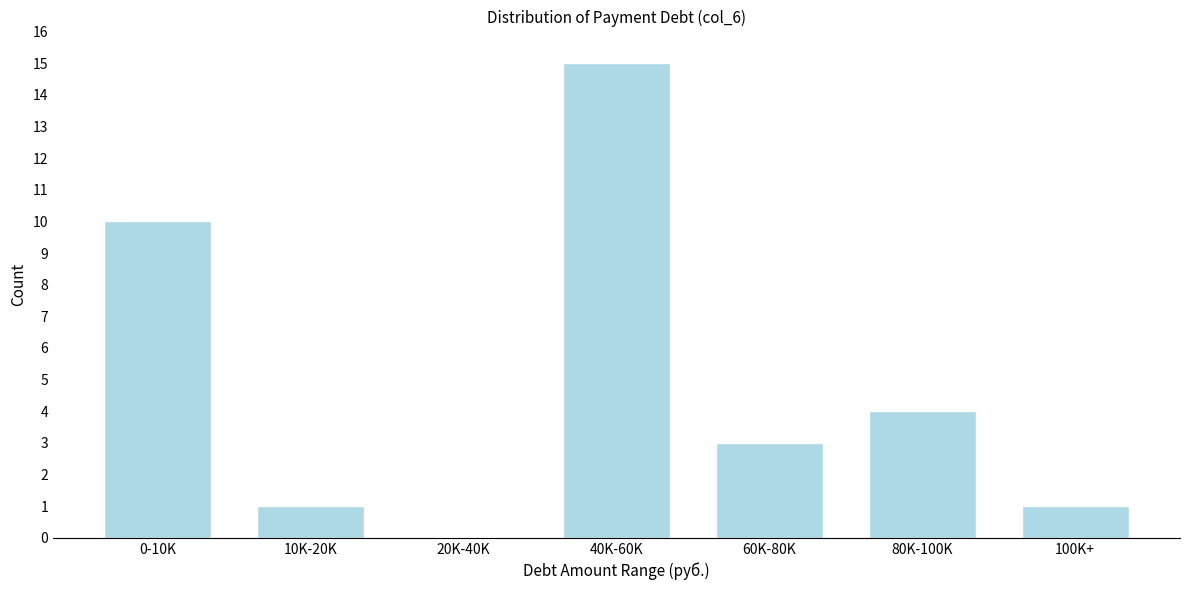

Reading left to right, what are all the values shown in this chart?

0-10K=10	10K-20K=1	20K-40K=0	40K-60K=15	60K-80K=3	80K-100K=4	100K+=1